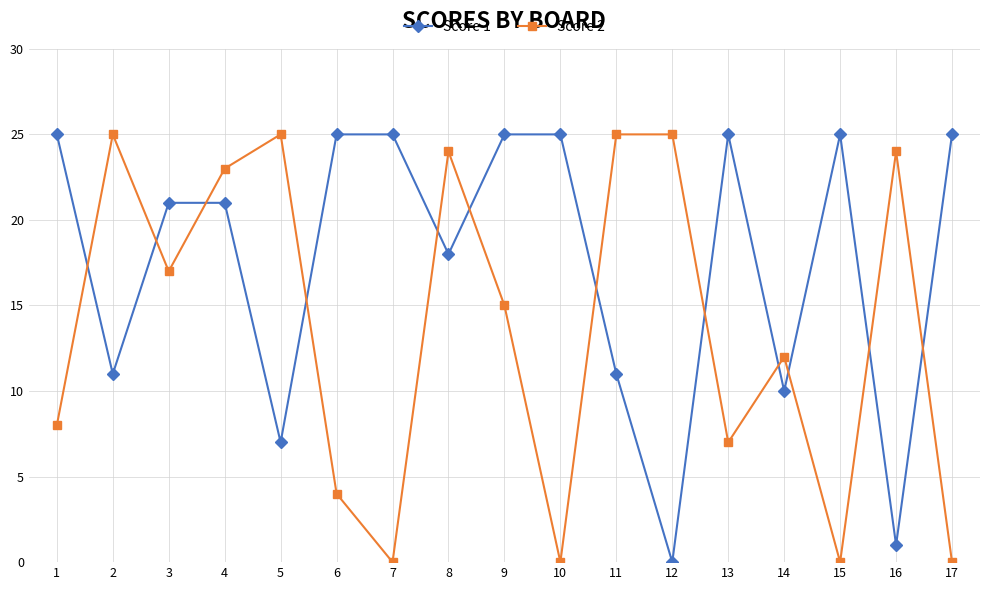

Is it true that Score 1 equals 8 at 8?

False